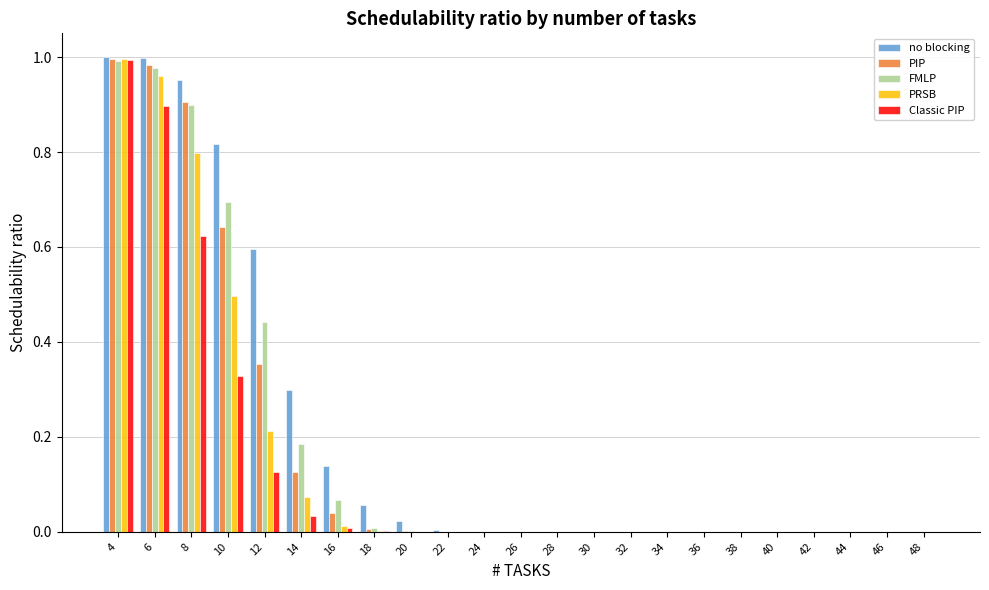

True or false: no blocking has a value of -0.6 at 48.

False